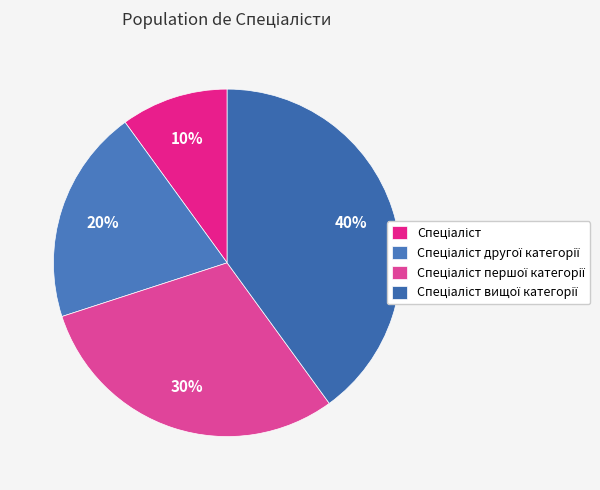

True or false: Спеціаліст першої категорії accounts for 35% of the total.

False